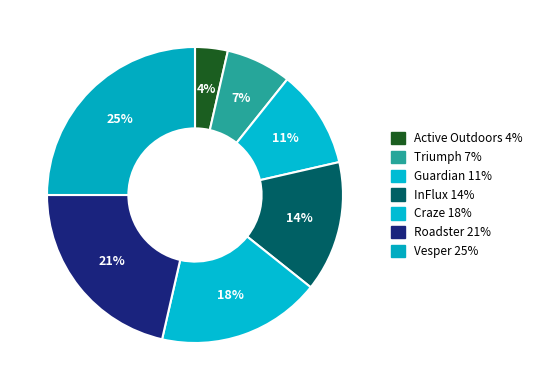

The Roadster slice represents 21% of the pie. True or false?

True